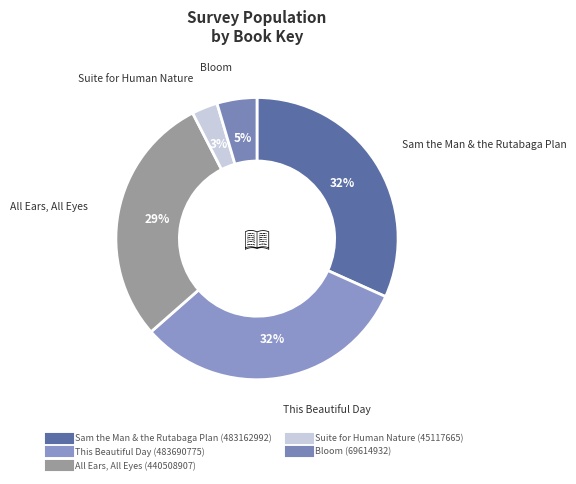

Is there any slice that represents more than half of the pie?

No